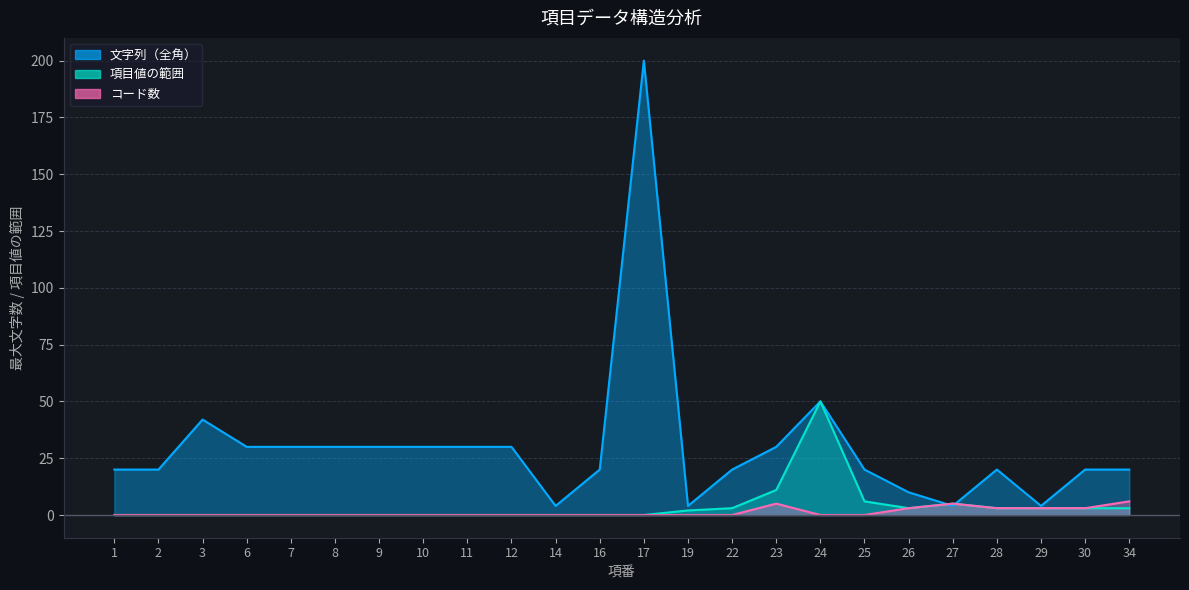

Does the chart display data point markers on the line(s)?

No